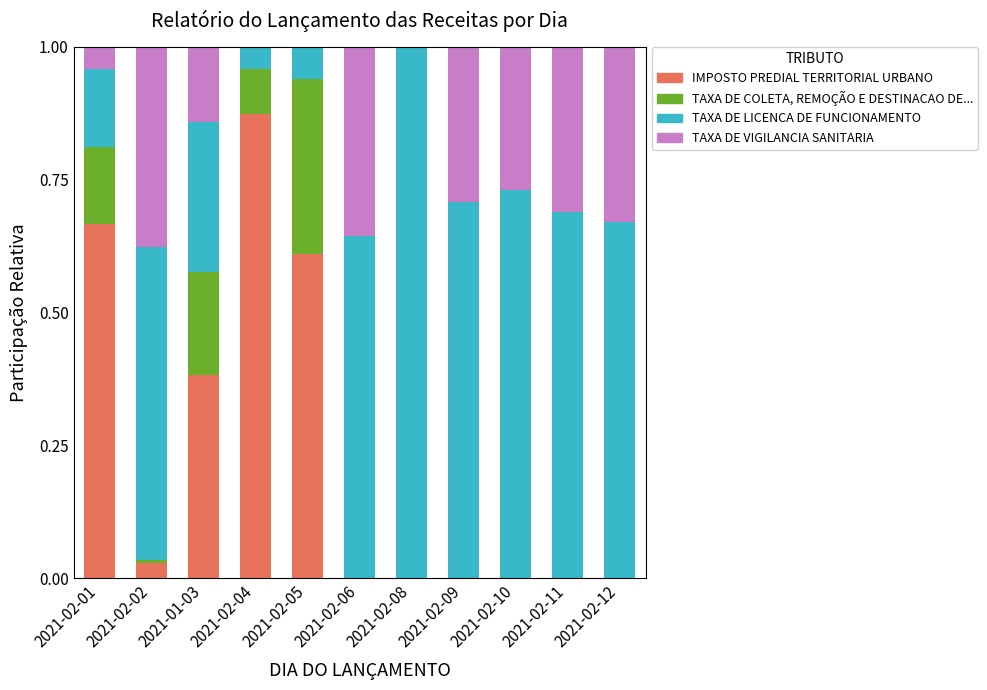

The value of IMPOSTO PREDIAL TERRITORIAL URBANO at 2021-02-12 is 0.0. True or false?

True